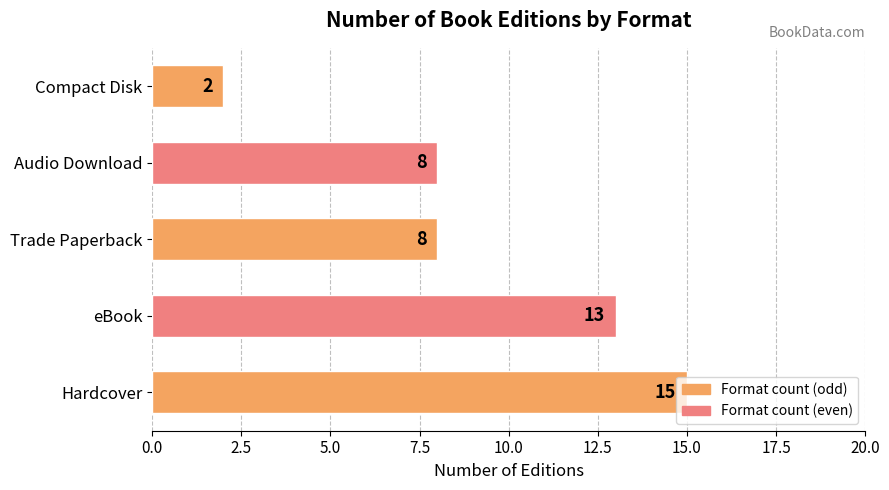

The value at Trade Paperback is 8. True or false?

True